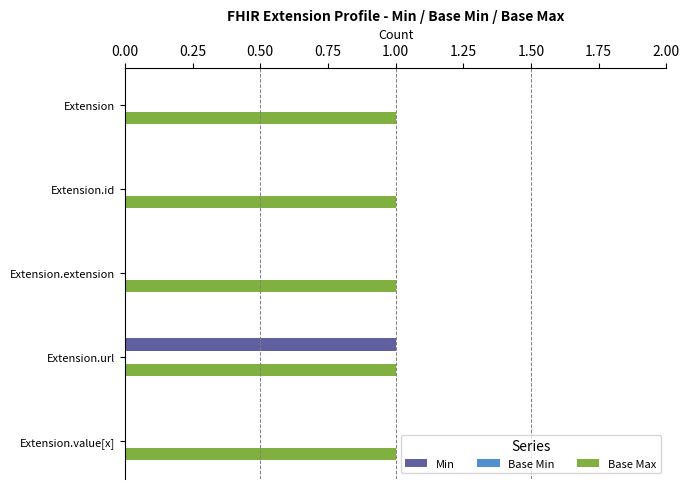

Between Extension.id and Extension.url, which series saw the biggest shift?

Min